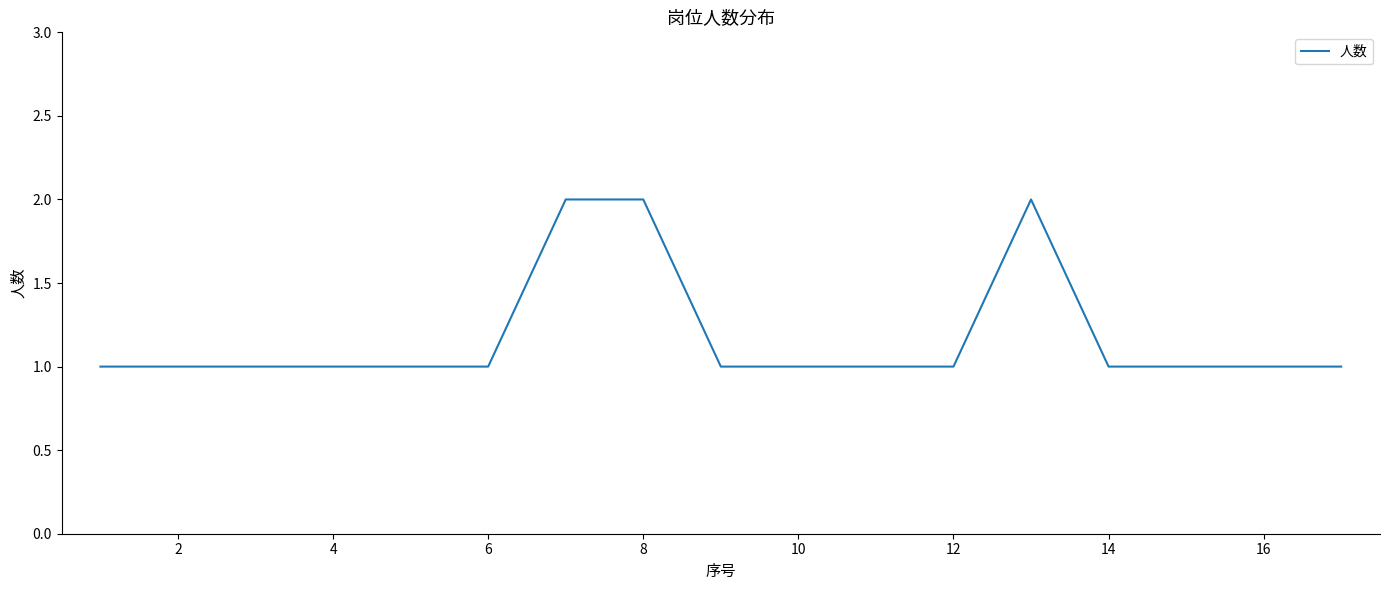

What is the minimum value shown in the chart?

1